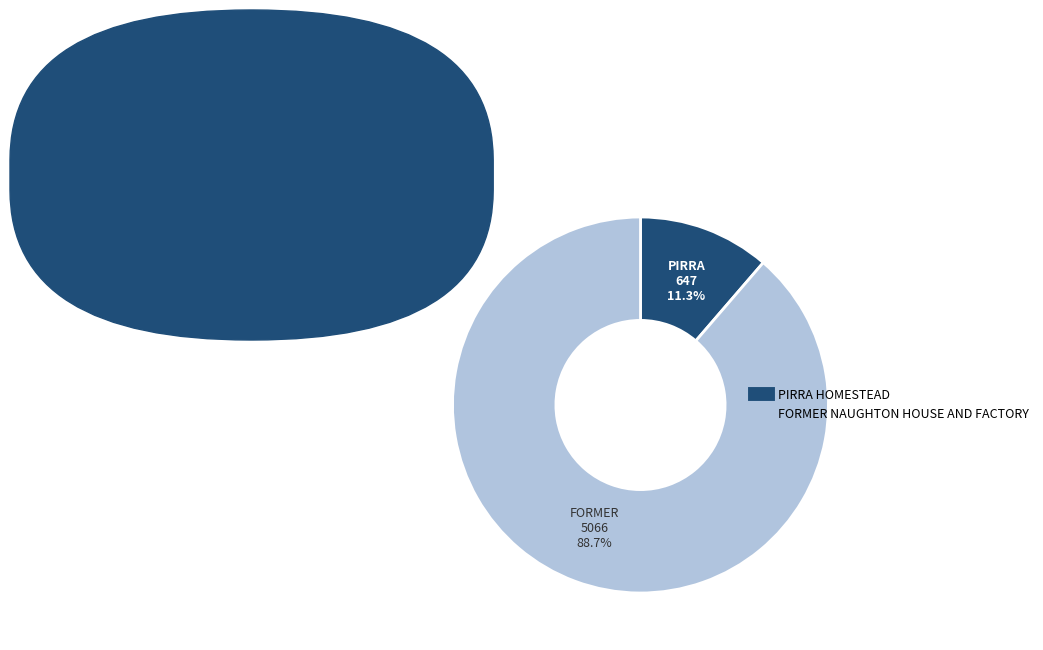

Which has a higher value, FORMER NAUGHTON HOUSE AND FACTORY or PIRRA HOMESTEAD?

FORMER NAUGHTON HOUSE AND FACTORY